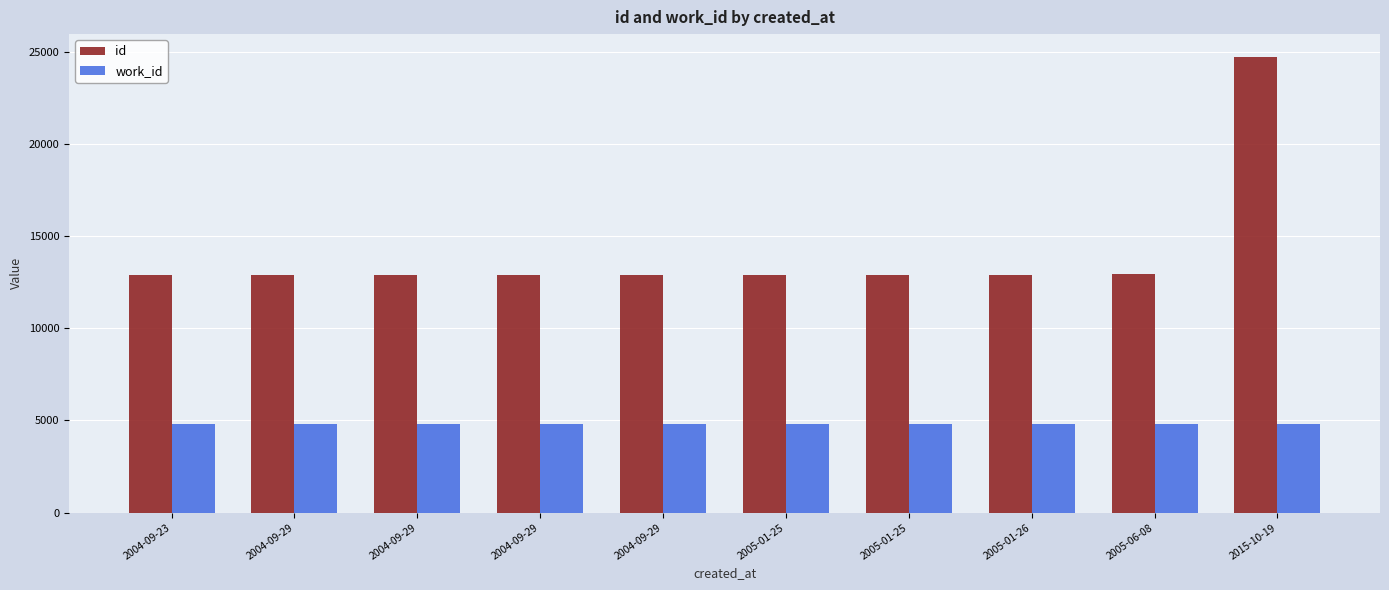

What is the label of the 6th bar from the left?

2005-01-25